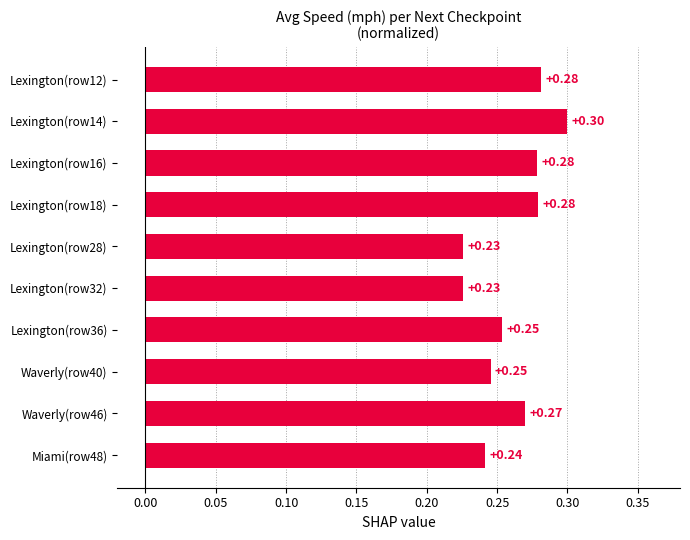

What is the sum of all values?

2.6